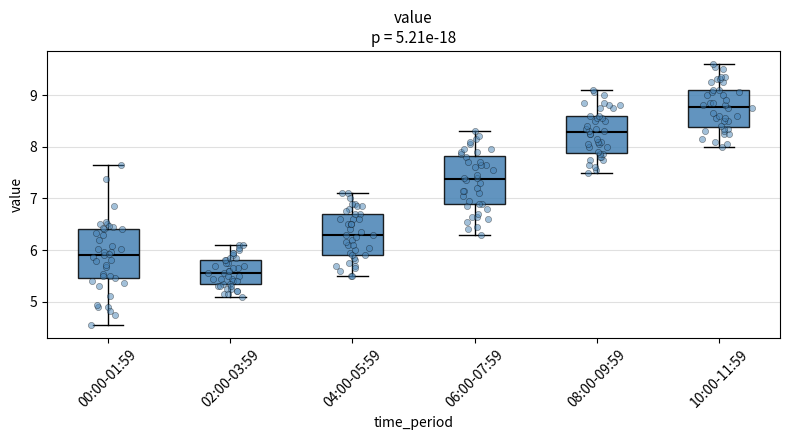

Which box has the highest median line?

10:00-11:59